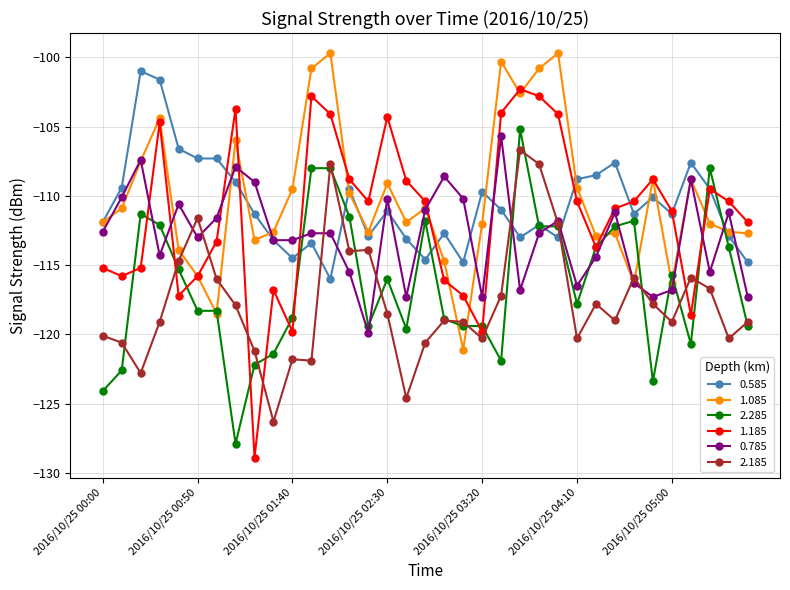

True or false: 2.185 and 0.585 cross at least once.

True